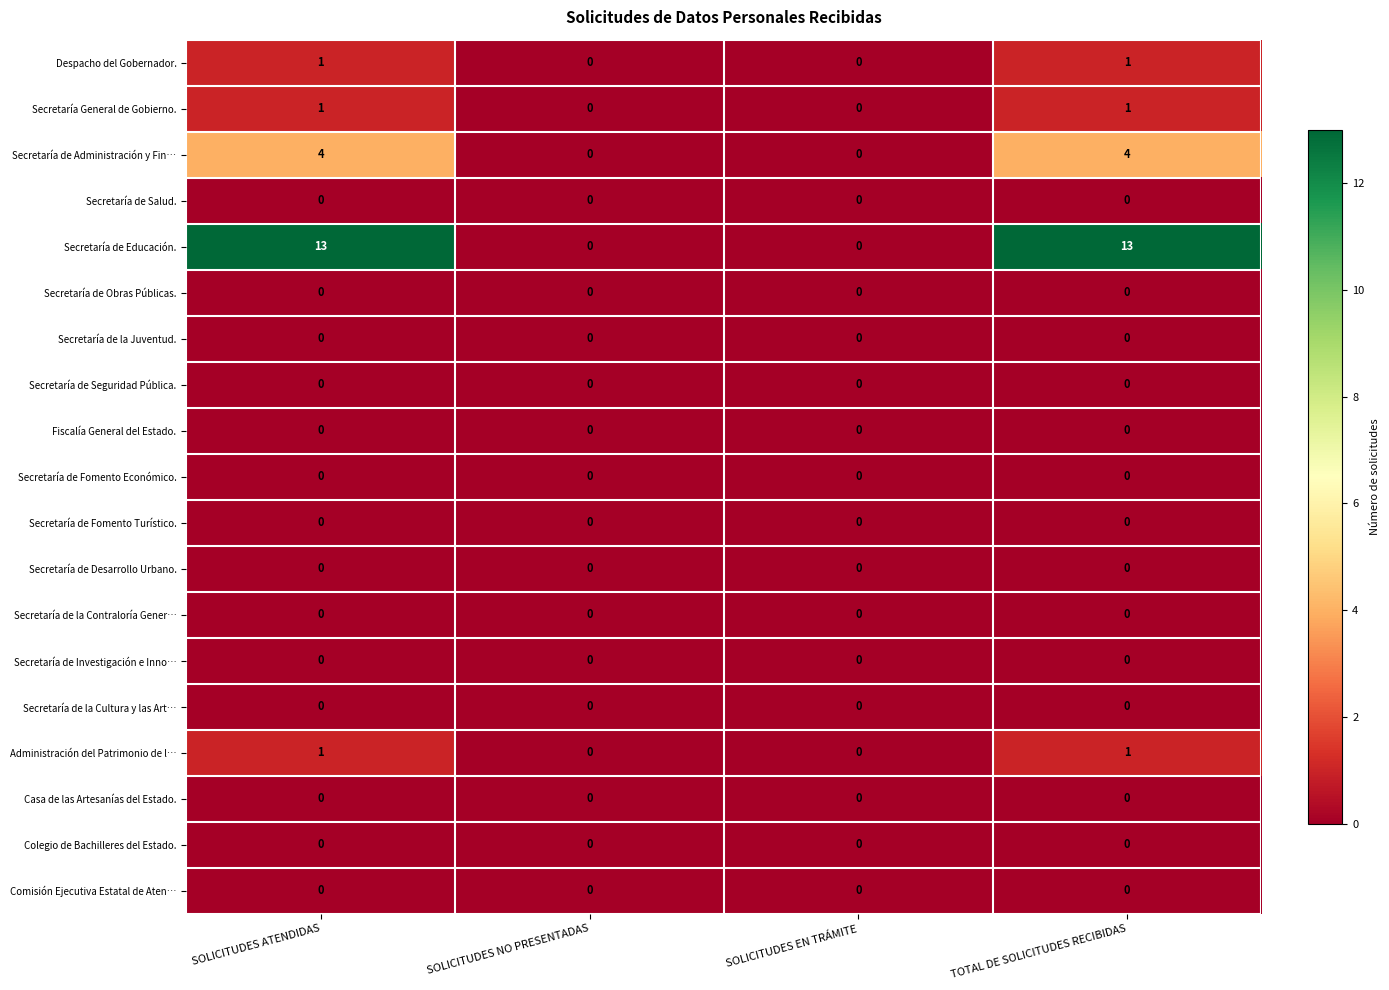

True or false: Fiscalía General del Estado. has a value of 0 at SOLICITUDES EN TRÁMITE.

True